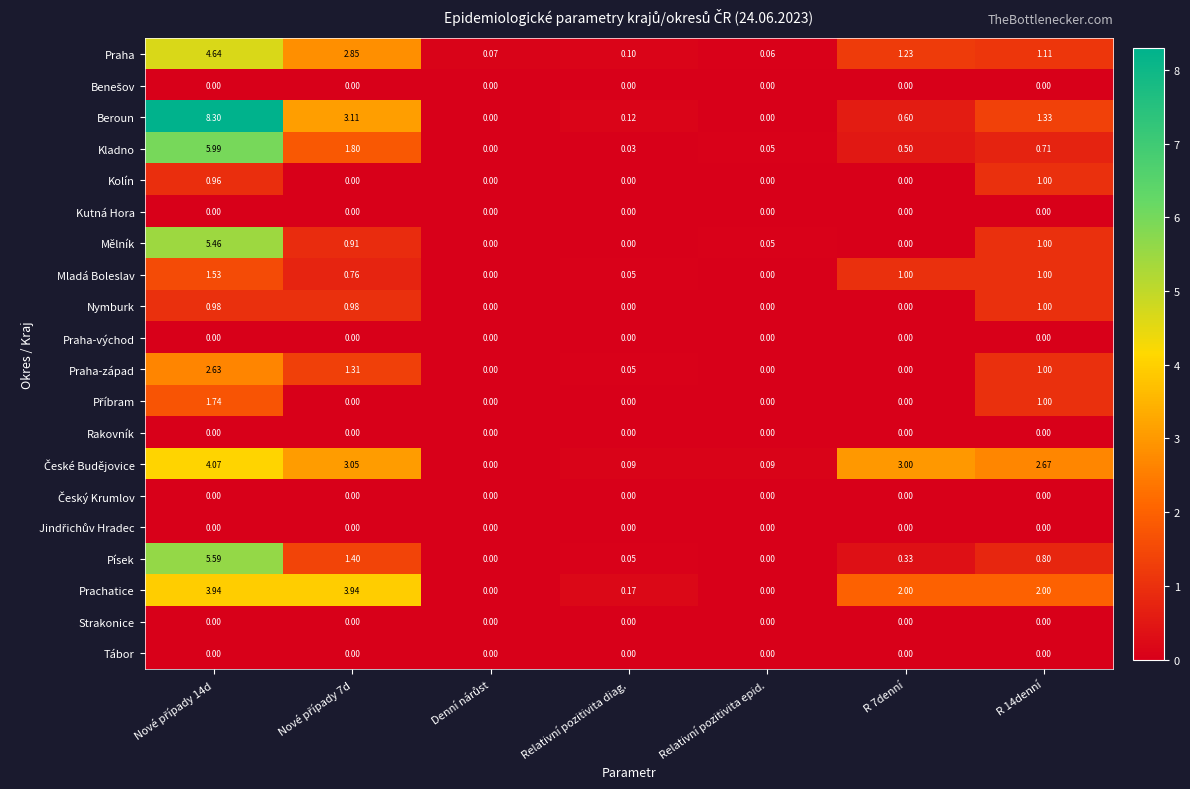

How many values in Prachatice are above zero?

5